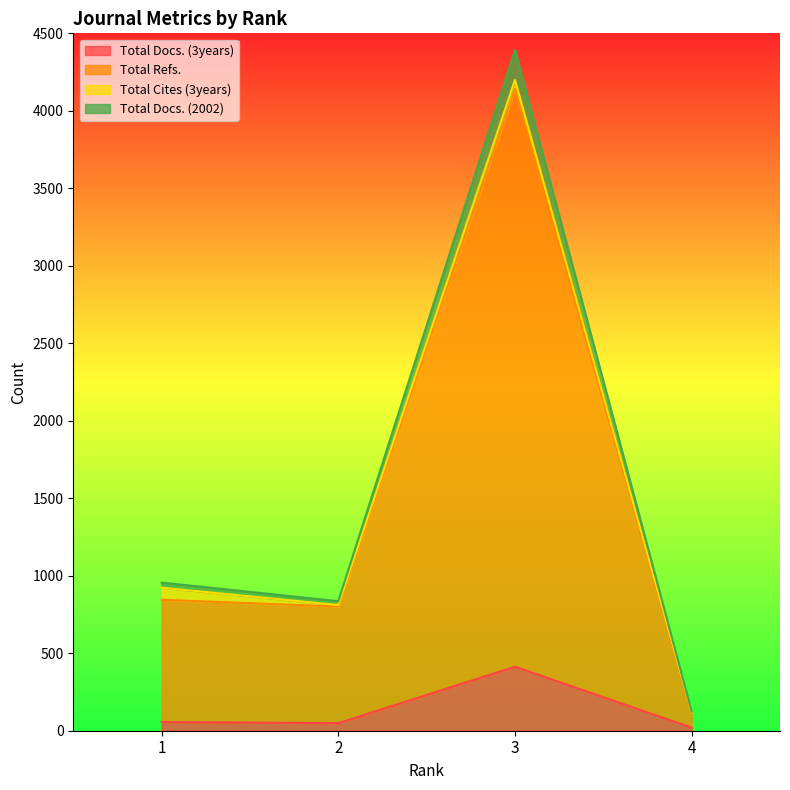

At which label does Total Docs. (2002) first exceed 956?

3